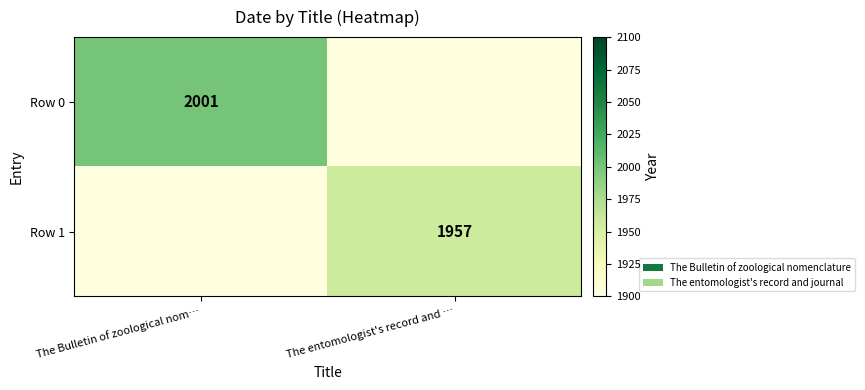

The Row 0 series shows 2714 at The Bulletin of zoological nom…. True or false?

False